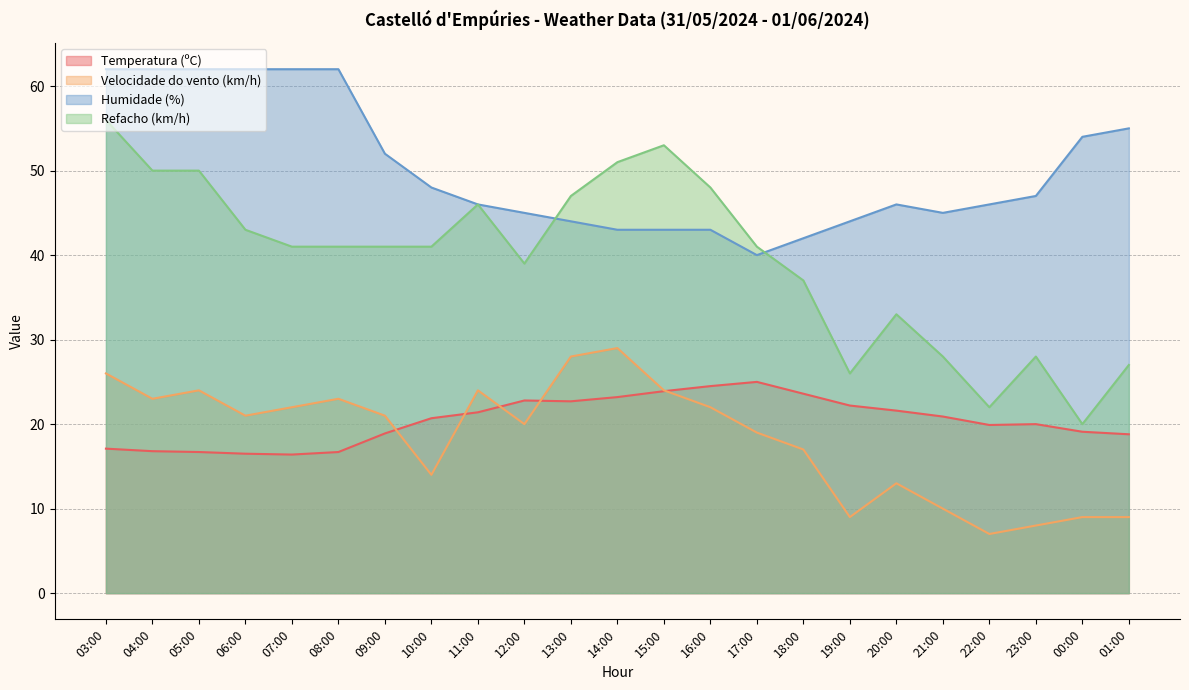

What is the smallest value displayed?

7.0